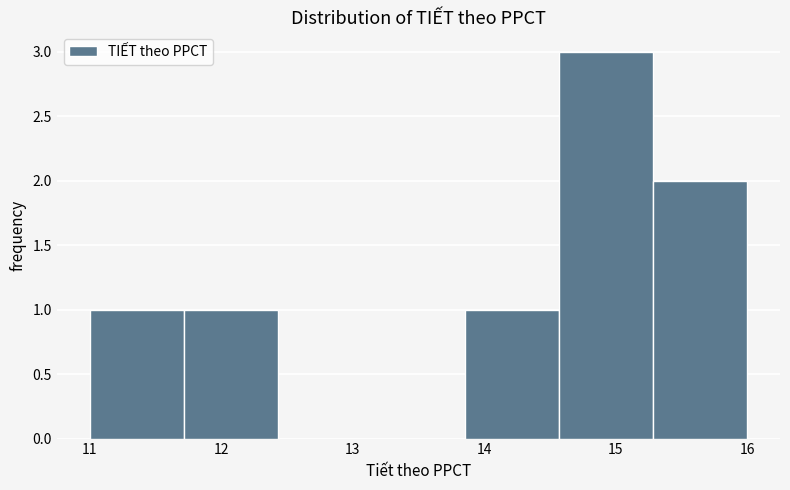

Reading left to right, transcribe this chart: for each bar, give the range it covers on the x-axis and its height. Neither the bar edges nor the heights are printed on the chart, so give them approximately, as read against the axes.

11.0 to 11.7: 1
11.7 to 12.4: 1
12.4 to 13.1: 0
13.1 to 13.9: 0
13.9 to 14.6: 1
14.6 to 15.3: 3
15.3 to 16.0: 2